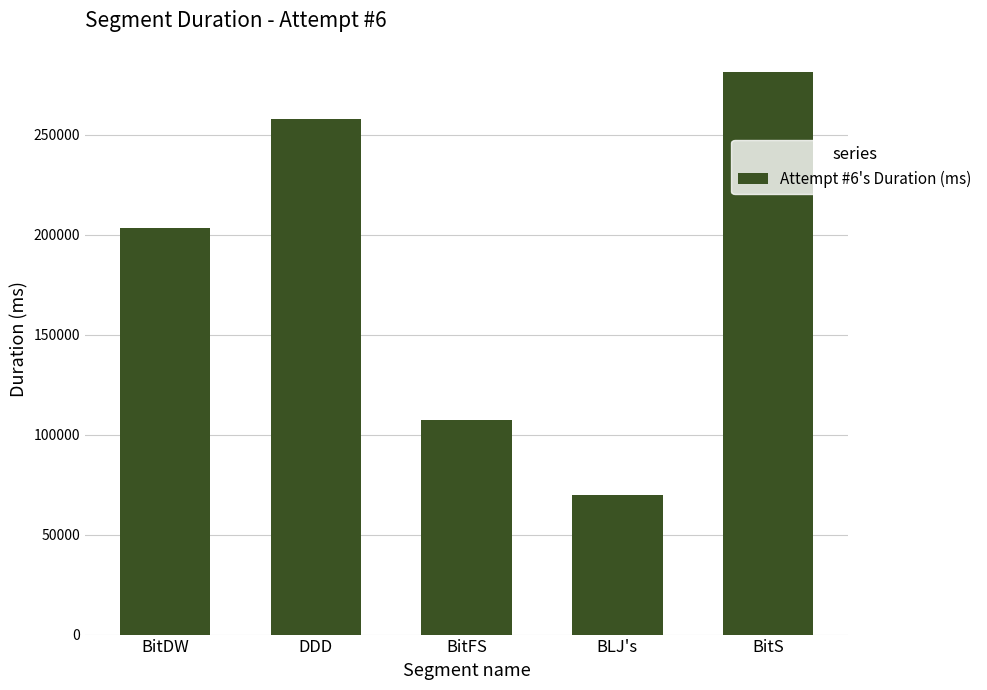

How many bars are there in total?

5